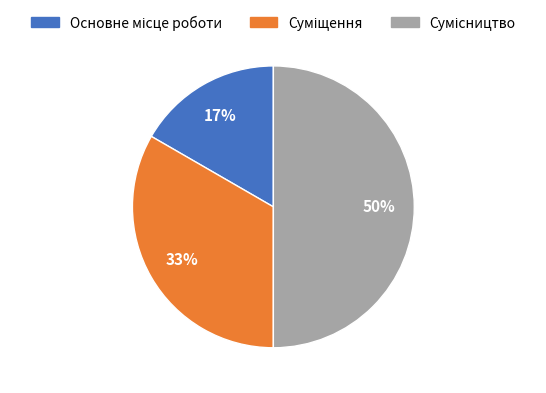

To the nearest percent, what is the difference between the largest and smallest slice percentages?

33%